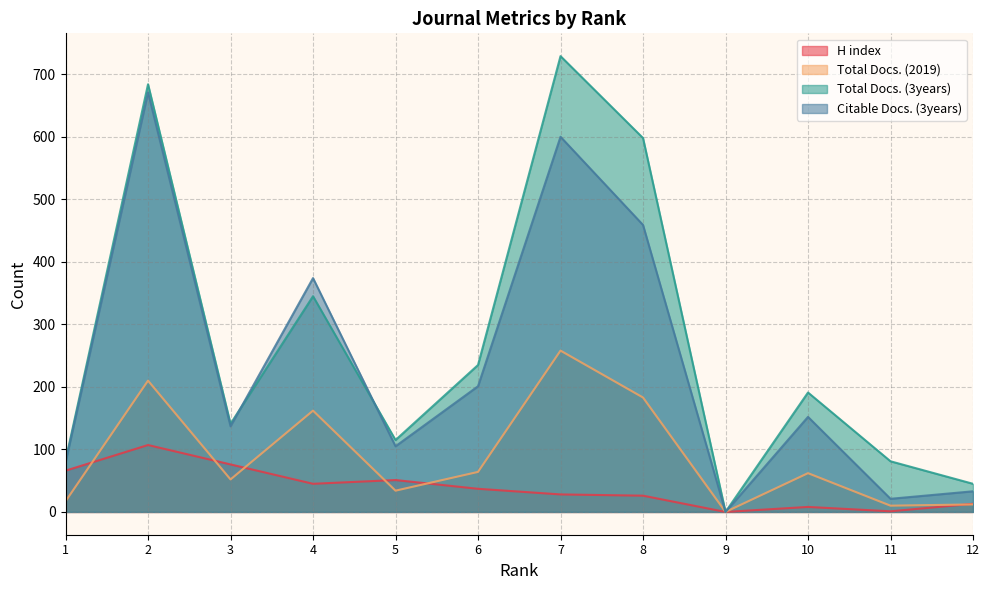

Where is the first local maximum for H index?

2